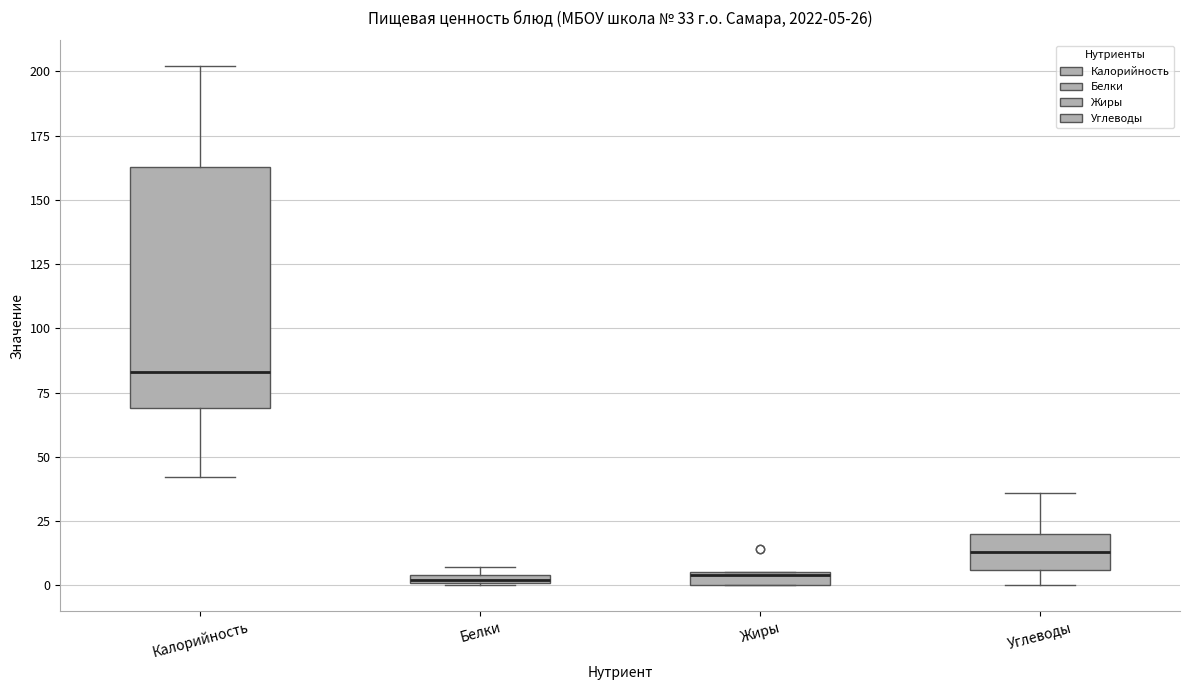

Which box has the highest median line?

Калорийность